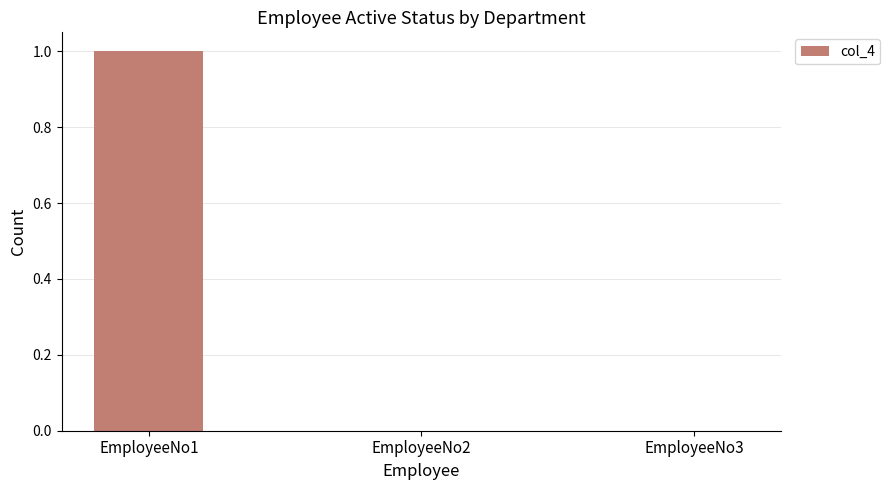

Reading left to right, what are all the values shown in this chart?

1	0	0